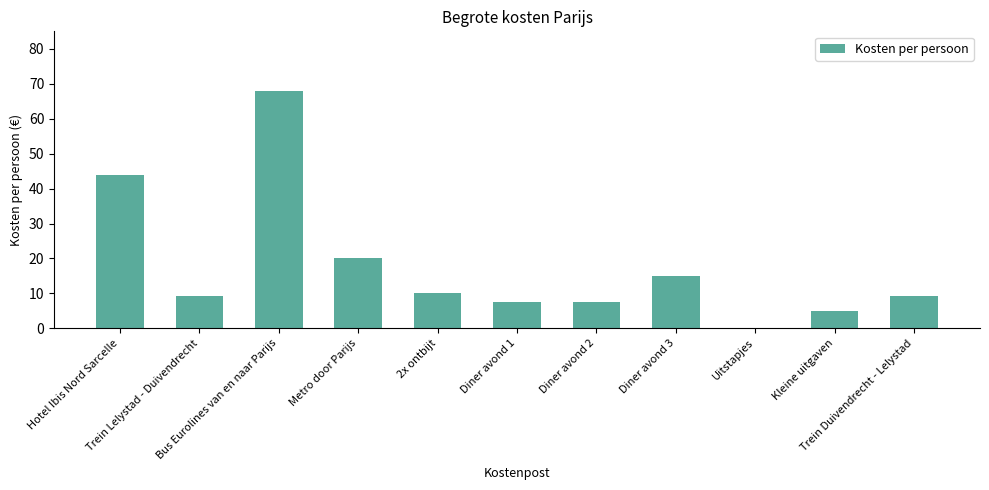

True or false: the data shows 13.0 at Diner avond 2.

False